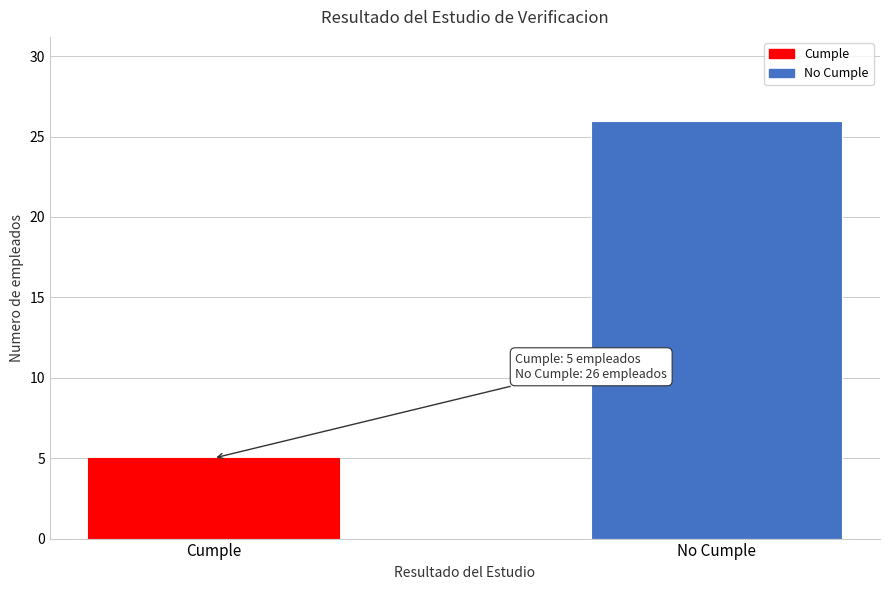

Reading right to left, extract all data points from this chart.

No Cumple=26	Cumple=5